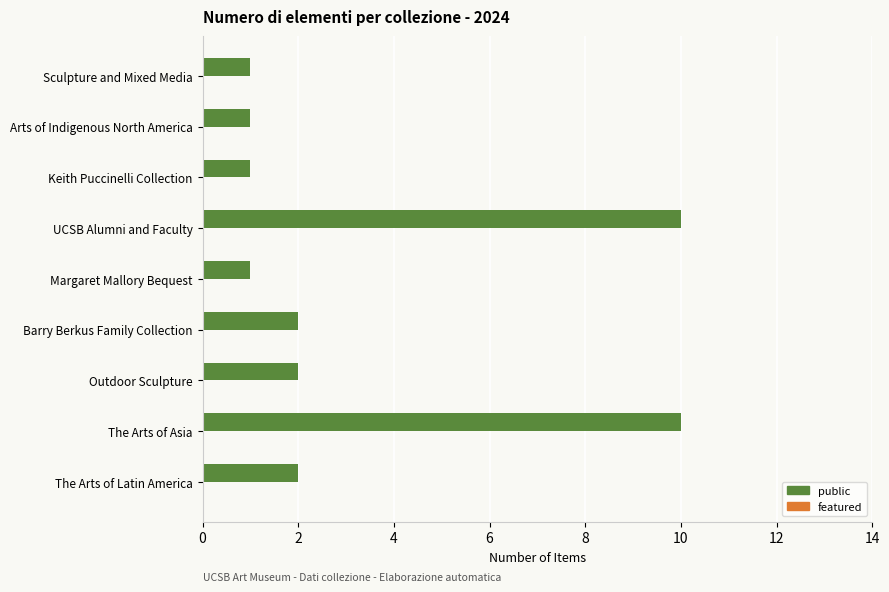

Reading bottom to top, extract all data points from this chart.

2	10	2	2	1	10	1	1	1